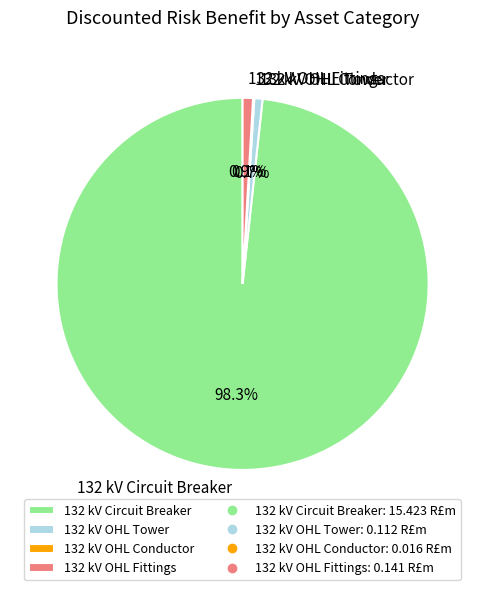

Is there a majority slice in this chart?

Yes